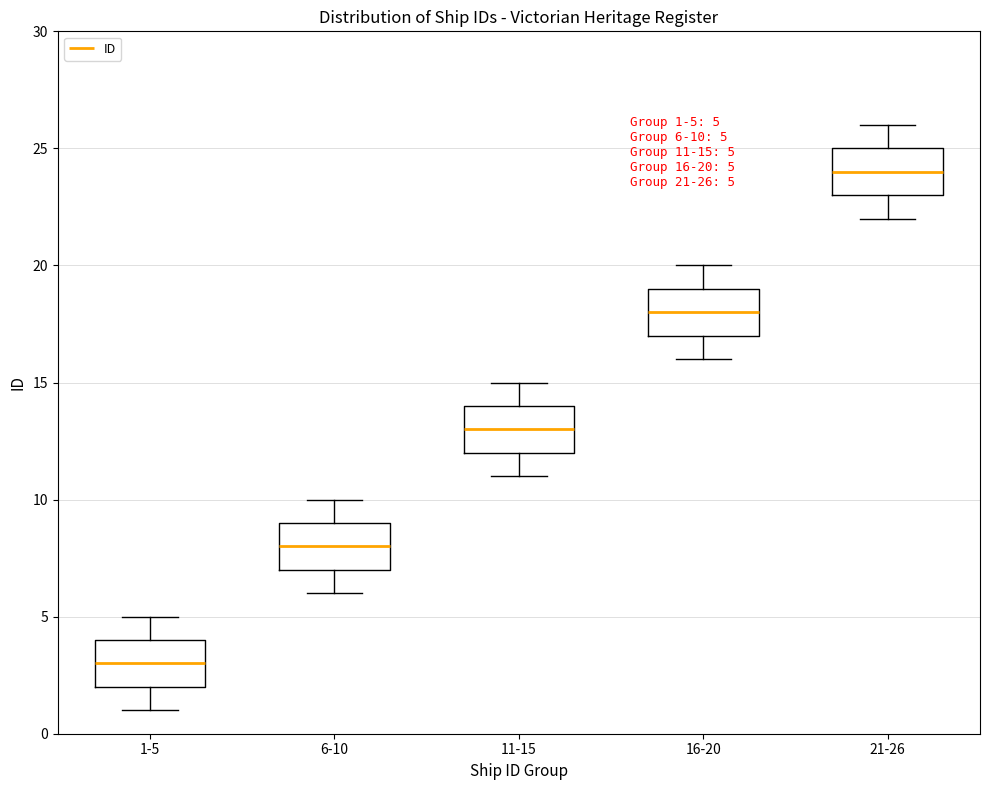

Which box's median line is the lowest?

1-5